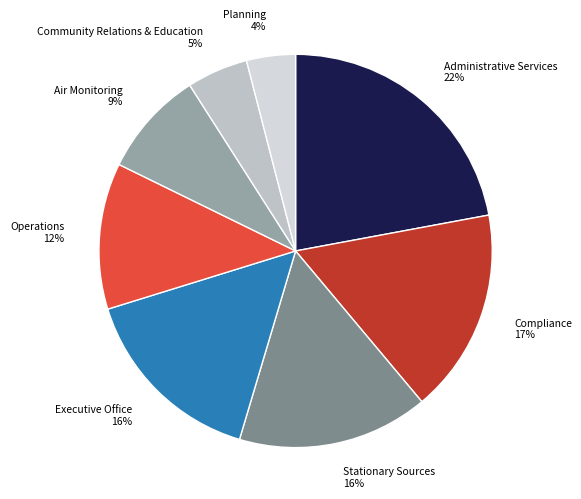

What percentage is the Compliance slice, to the nearest percent?

17%